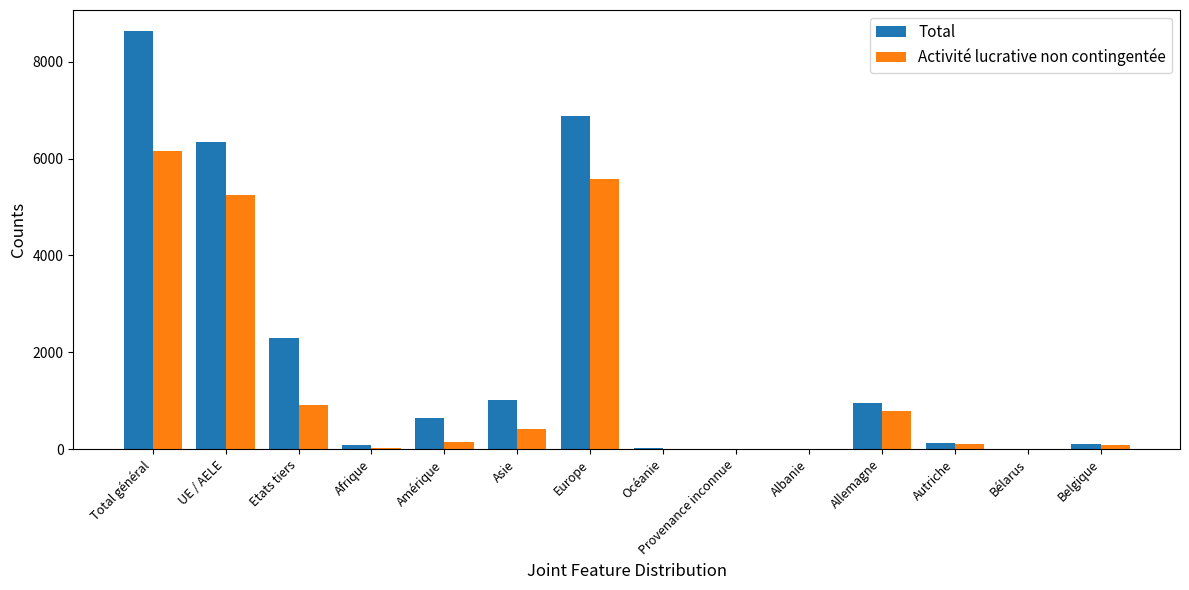

Which series changed the most between Europe and Belgique?

Total